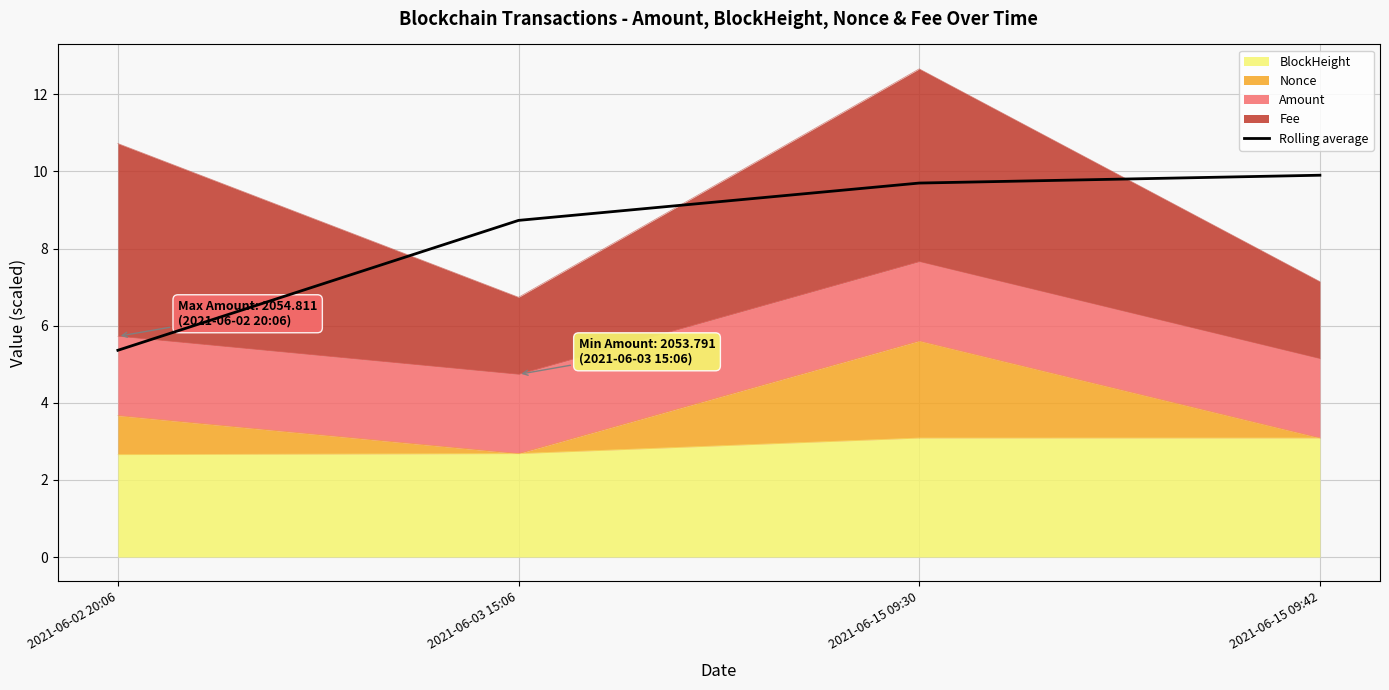

How many lines are shown in the chart?

1